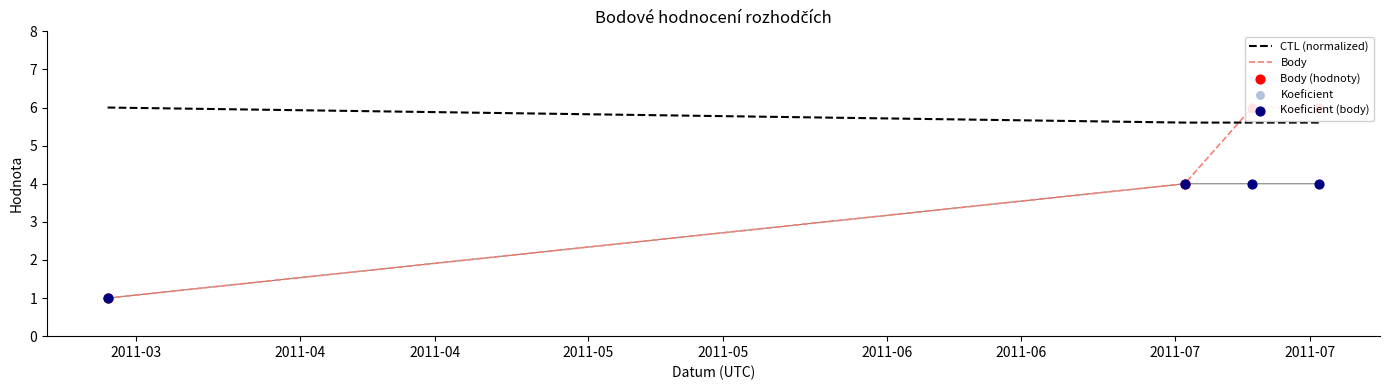

Which series contains the lowest Y value?

Body